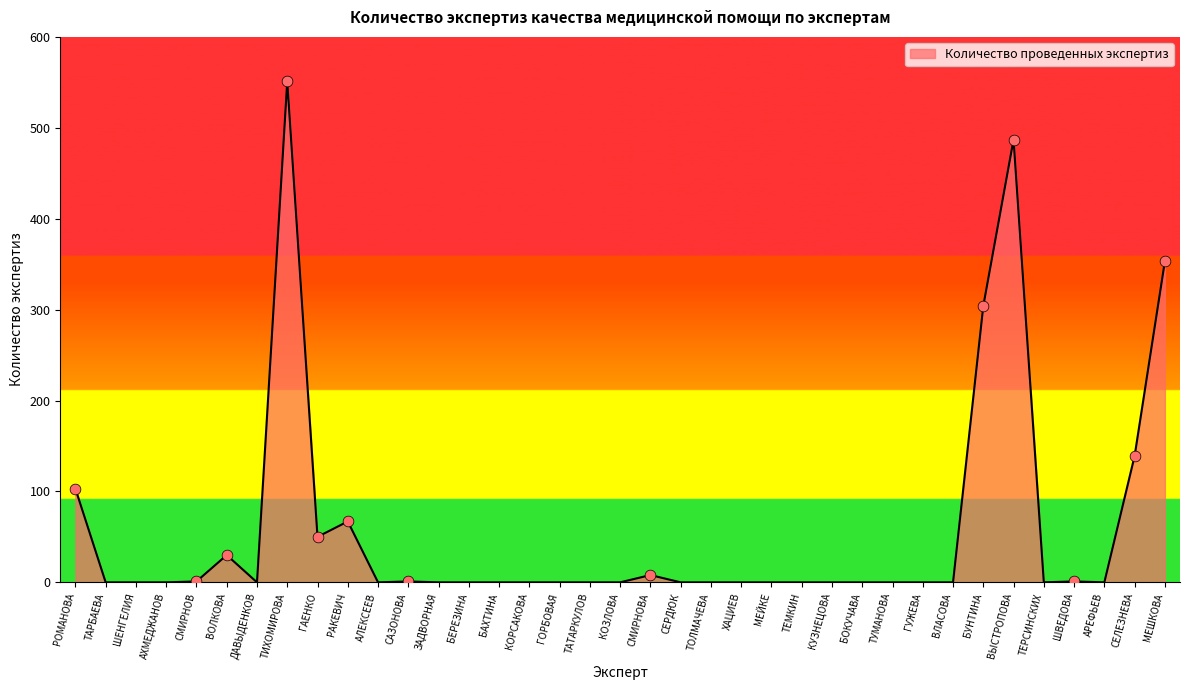

What is the change in value from ГОРБОВАЯ to ВЫСТРОПОВА?

+487